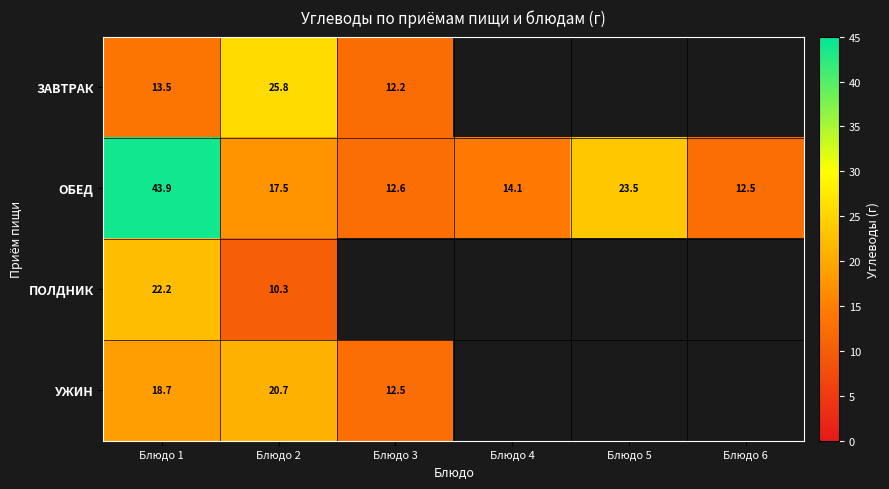

What is the average value of the ОБЕД series?

20.7